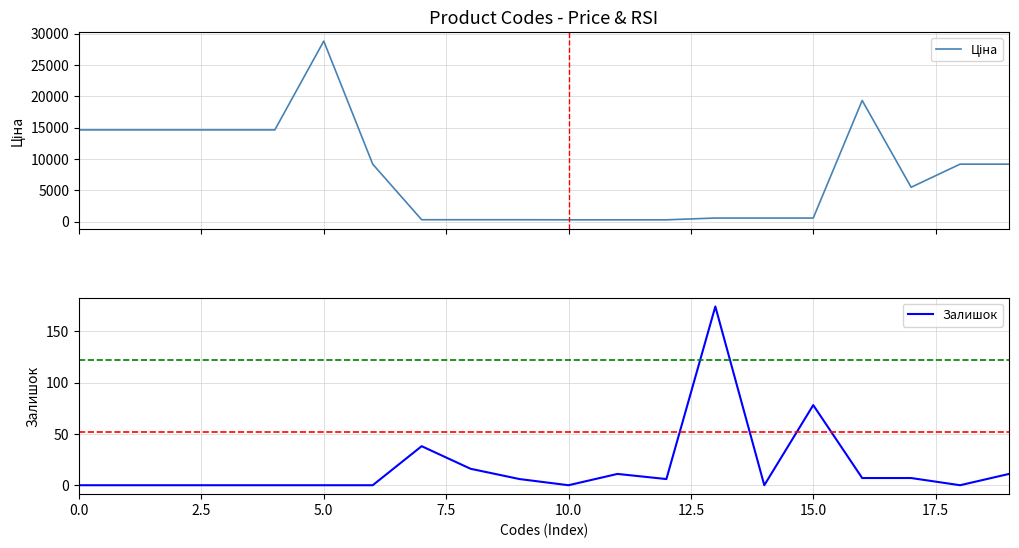

Which series has the widest spread of values?

Ціна